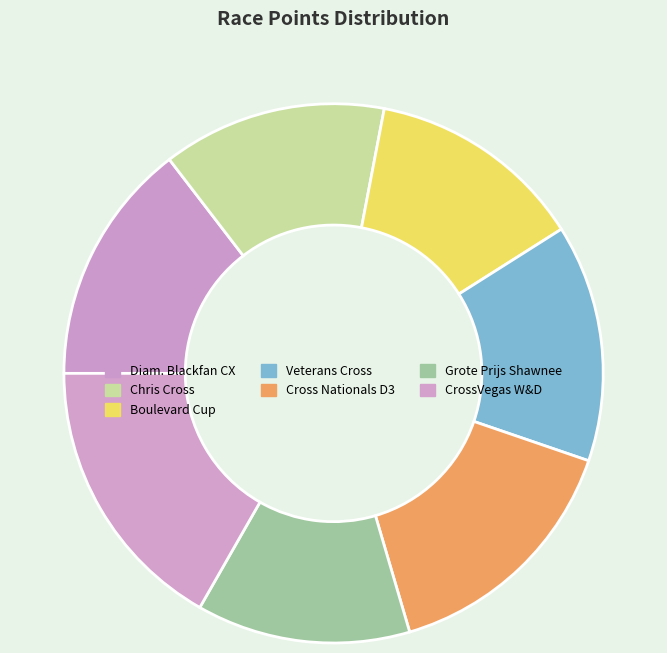

Count the number of slices in the pie.

7